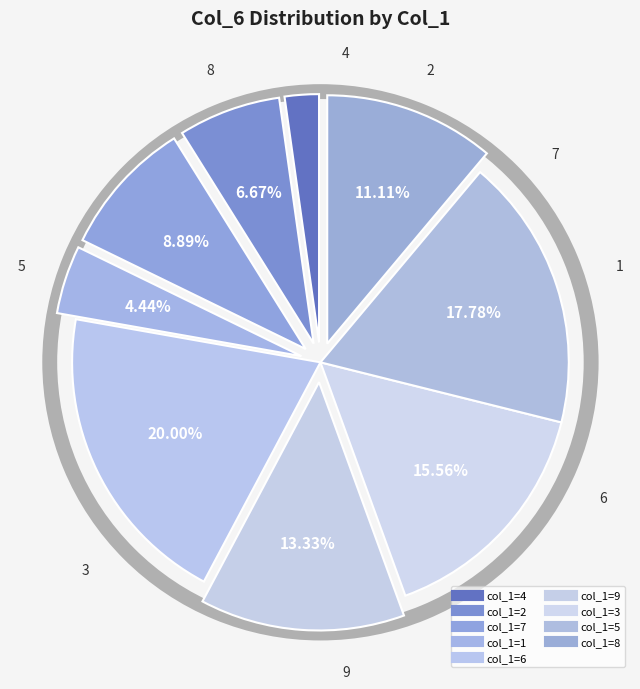

What is the change in value from 2 to 9?

+3